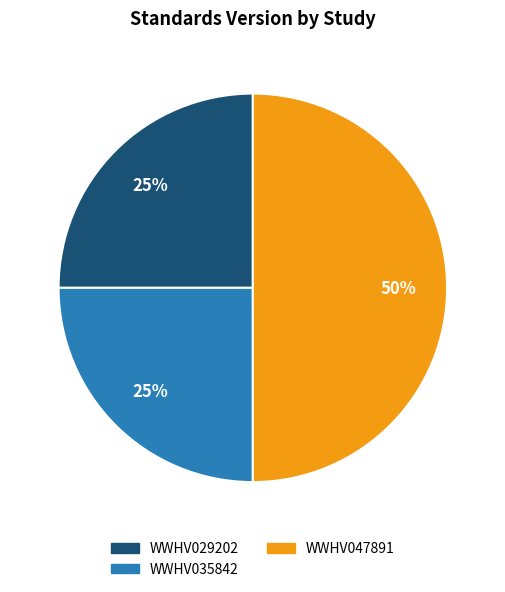

Which slice is the largest?

WWHV047891